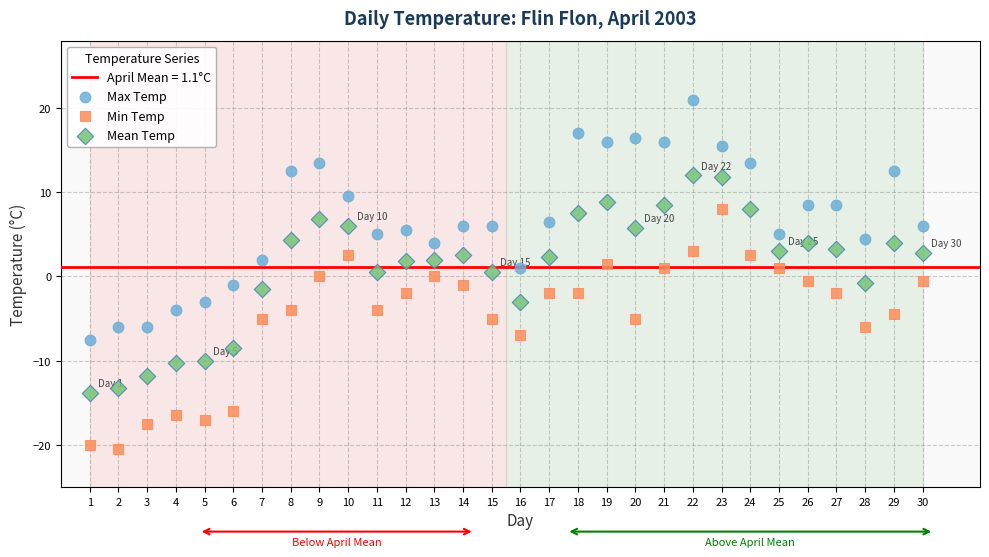

Across all data points, what is the range of X values (max minus min)?

29.0